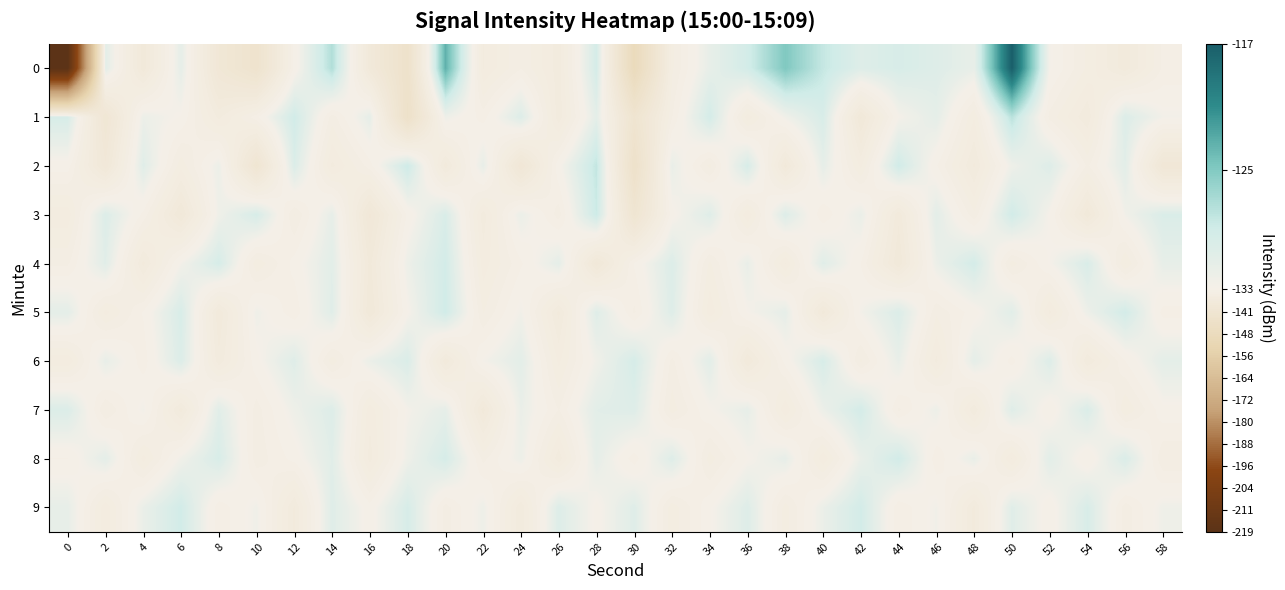

Rank the series by their maximum value, from highest to lowest.

0, 1, 2, 3, 5, 8, 9, 4, 7, 6